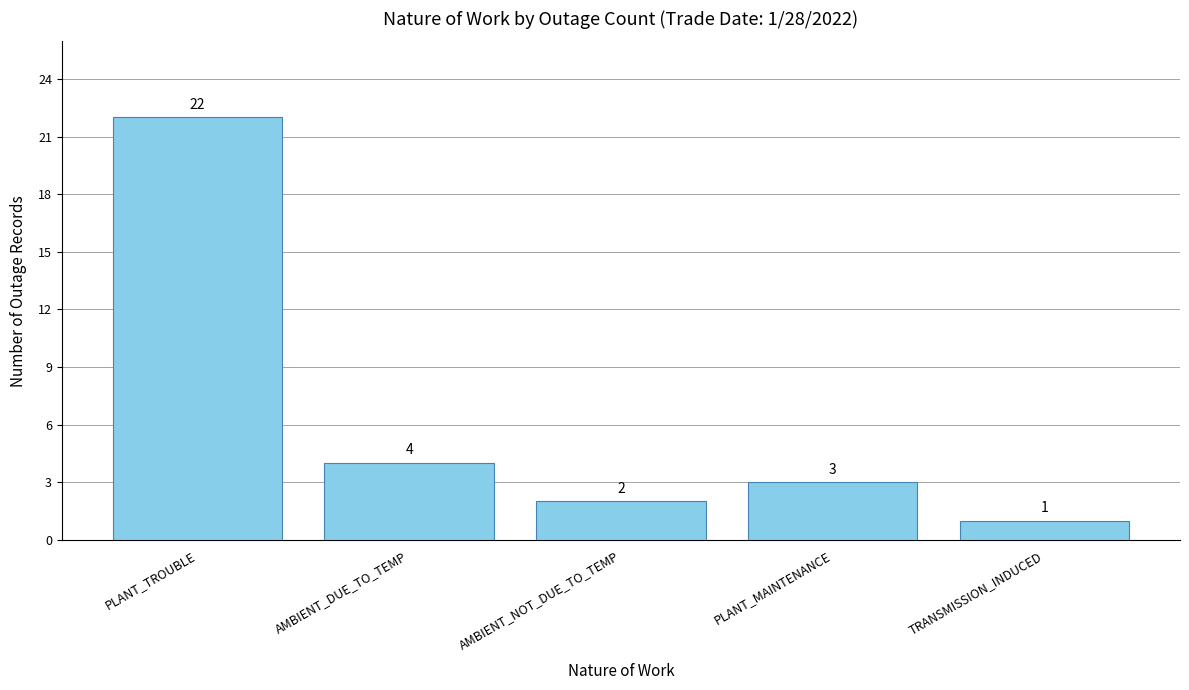

At which label is the value closest to 11?

AMBIENT_DUE_TO_TEMP